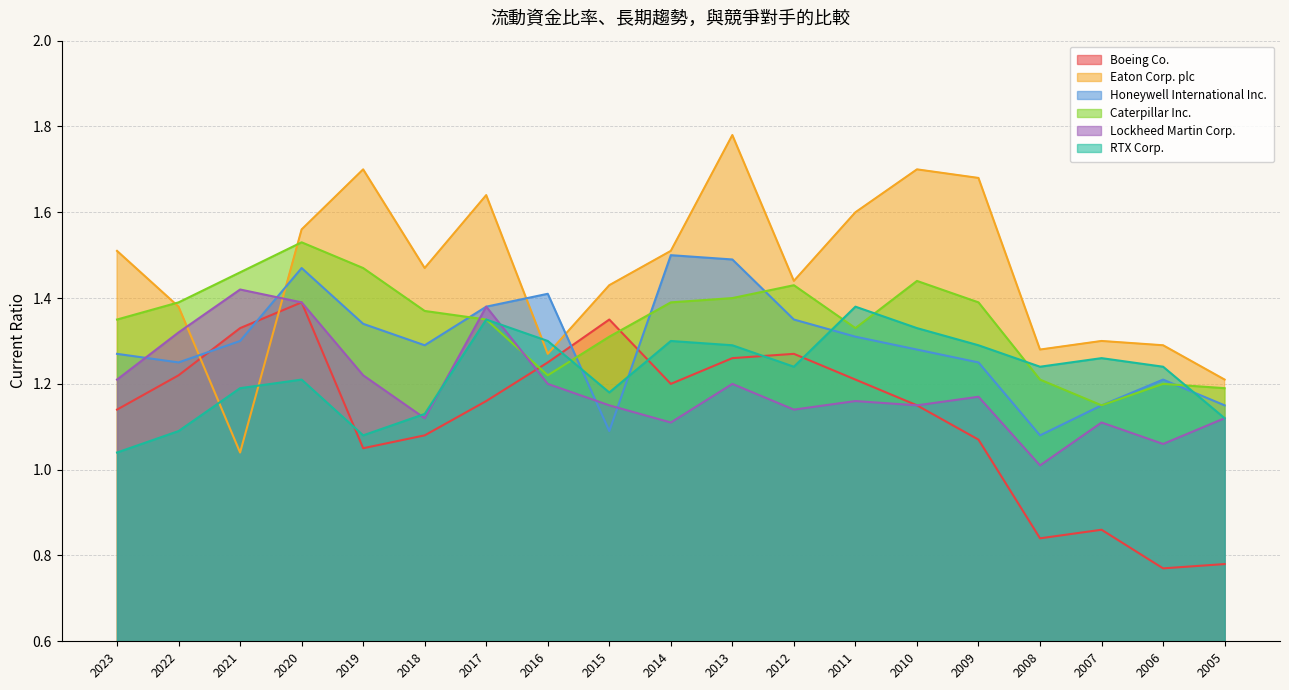

At which category is the sum across all series the highest?

2020